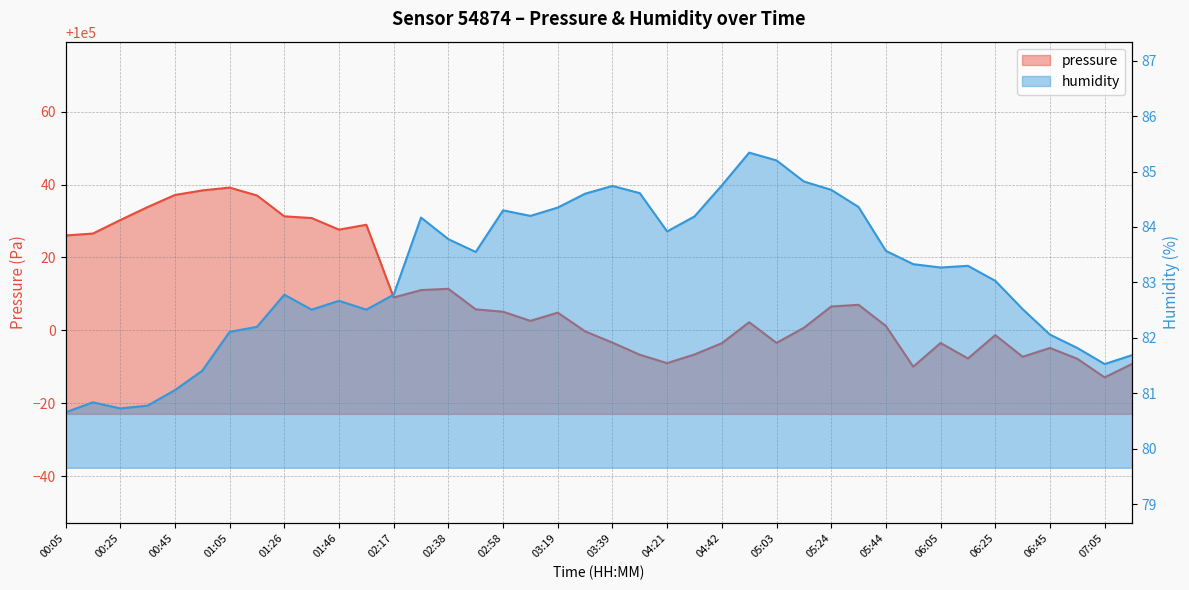

Reading left to right, transcribe all the data shown in this chart.

pressure: 00:05=100026.0	00:15=100026.6	00:25=100030.2	00:35=100033.8	00:45=100037.1	00:55=100038.4	01:05=100039.2	01:16=100037.0	01:26=100031.3	01:36=100030.8	01:46=100027.6	01:56=100029.0	02:17=100009.0	02:28=100011.1	02:38=100011.4	02:48=100005.8	02:58=100005.1	03:09=100002.6	03:19=100004.9	03:29=99999.8	03:39=99996.7	03:49=99993.3	04:21=99991.0	04:32=99993.4	04:42=99996.5	04:52=100002.2	05:03=99996.6	05:14=100000.7	05:24=100006.6	05:34=100007.0	05:44=100001.2	05:54=99990.1	06:05=99996.6	06:15=99992.3	06:25=99998.7	06:35=99992.8	06:45=99995.2	06:55=99992.2	07:05=99987.1	07:15=99990.8
humidity: 00:05=80.7	00:15=80.8	00:25=80.7	00:35=80.8	00:45=81.1	00:55=81.4	01:05=82.1	01:16=82.2	01:26=82.8	01:36=82.5	01:46=82.7	01:56=82.5	02:17=82.8	02:28=84.2	02:38=83.8	02:48=83.5	02:58=84.3	03:09=84.2	03:19=84.3	03:29=84.6	03:39=84.7	03:49=84.6	04:21=83.9	04:32=84.2	04:42=84.8	04:52=85.3	05:03=85.2	05:14=84.8	05:24=84.7	05:34=84.4	05:44=83.6	05:54=83.3	06:05=83.3	06:15=83.3	06:25=83.0	06:35=82.5	06:45=82.1	06:55=81.8	07:05=81.5	07:15=81.7